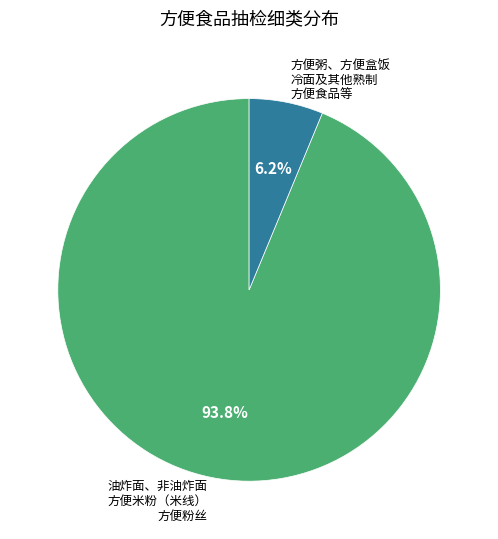

Which has a higher value, 油炸面、非油炸面 方便米粉（米线） 方便粉丝 or 方便粥、方便盒饭 冷面及其他熟制 方便食品等?

油炸面、非油炸面 方便米粉（米线） 方便粉丝